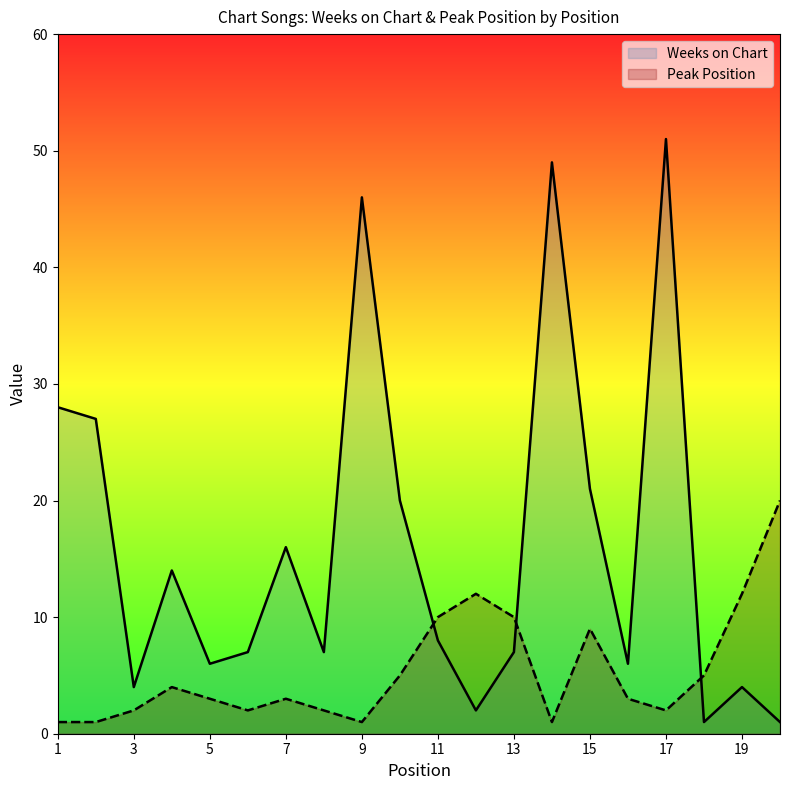

How many intersections are there between Peak Position and Weeks on Chart?

3